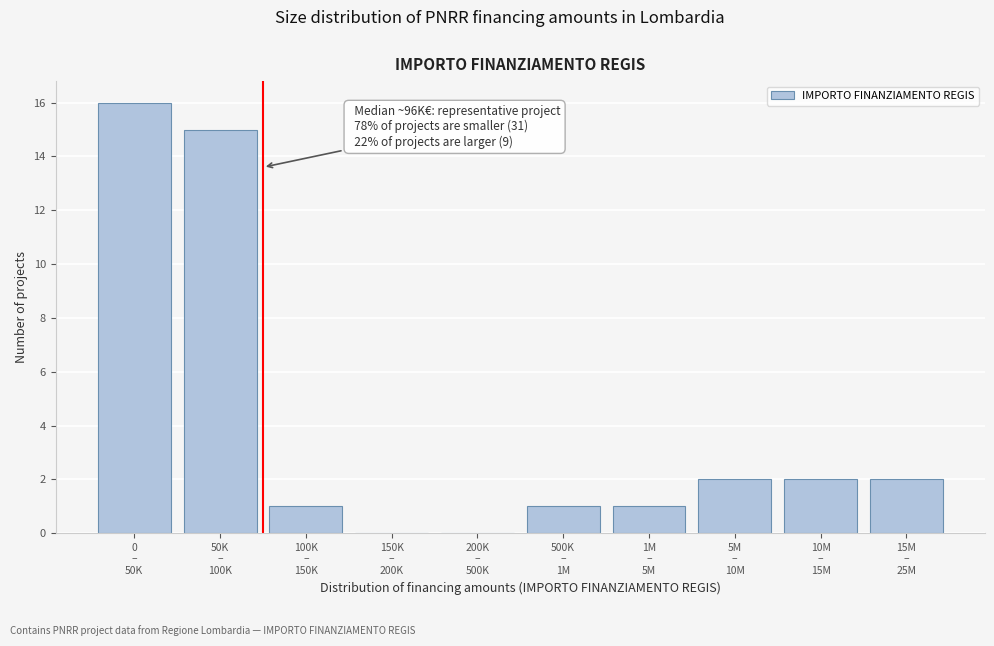

What is the sum of all values?

40